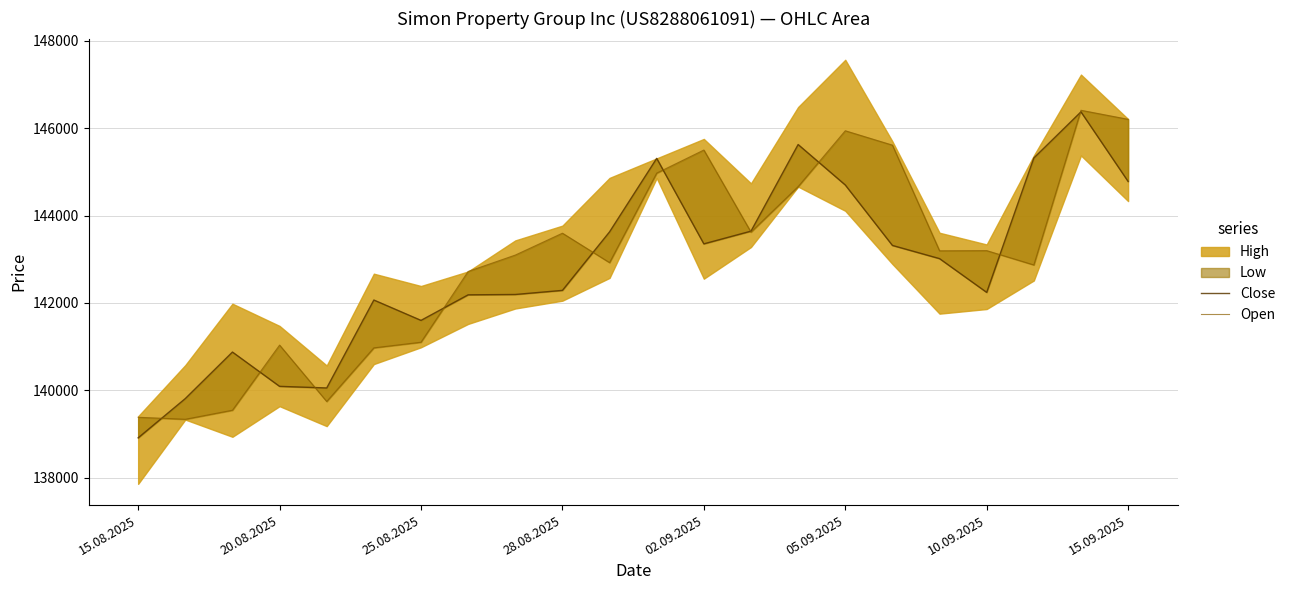

In Close, how many points are lower than both neighbors (excluding endpoints)?

4